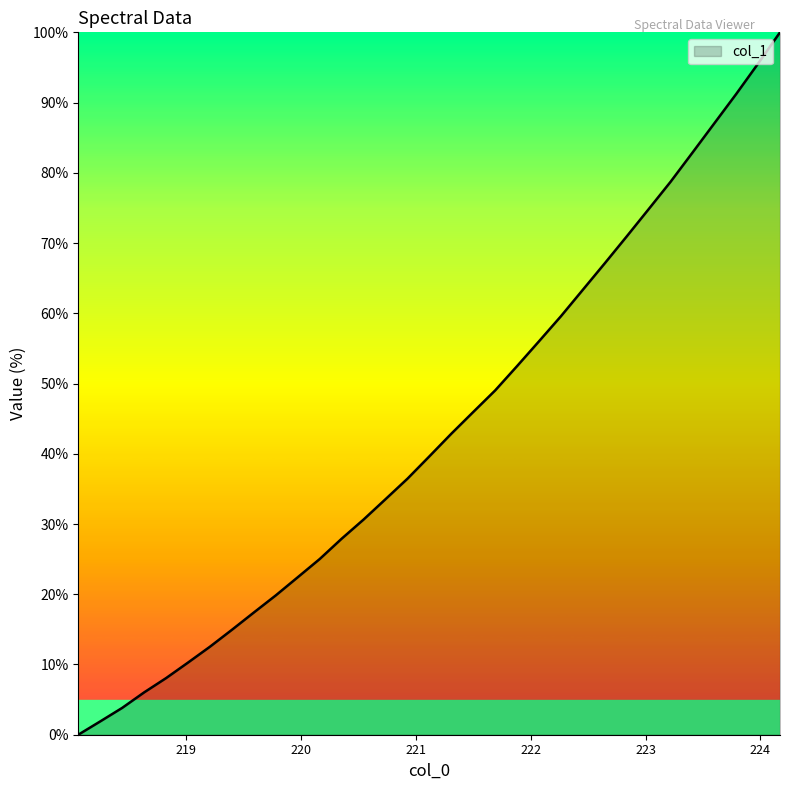

What is the difference between the maximum and minimum values?

100.0